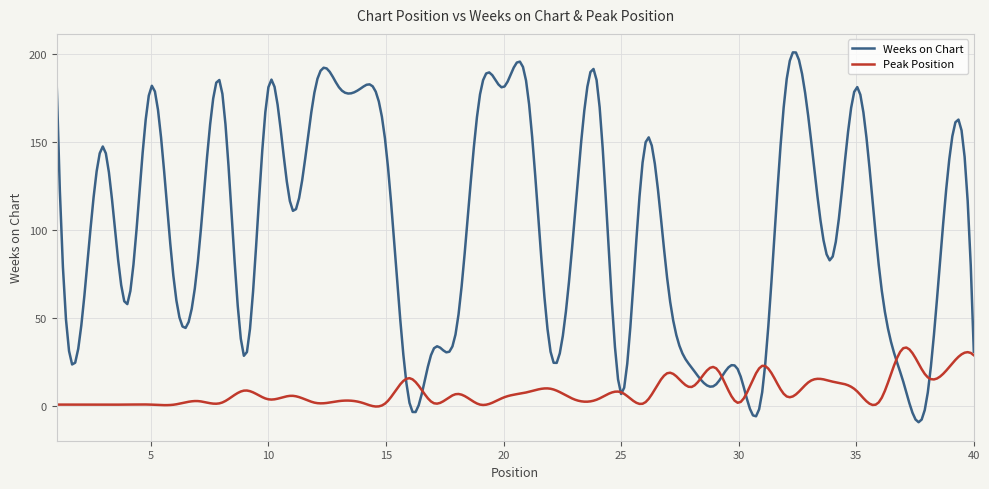

In Peak Position, how many points are higher than both neighbors (excluding endpoints)?

16